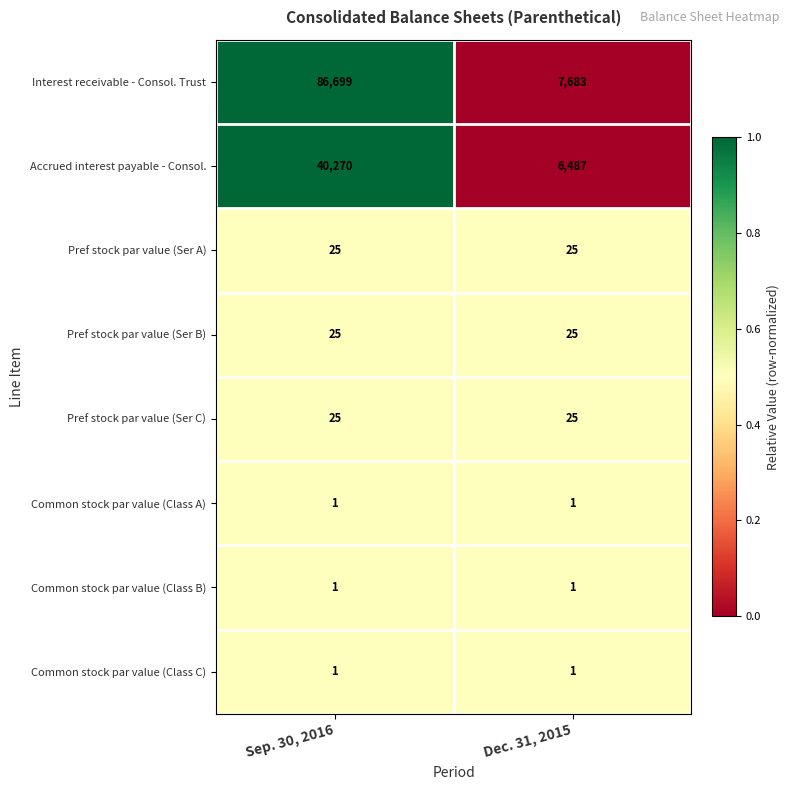

Reading left to right, what are all the values shown in this chart?

Interest receivable - Consol. Trust: Sep. 30, 2016=86699	Dec. 31, 2015=7683
Accrued interest payable - Consol.: Sep. 30, 2016=40270	Dec. 31, 2015=6487
Pref stock par value (Ser A): Sep. 30, 2016=25	Dec. 31, 2015=25
Pref stock par value (Ser B): Sep. 30, 2016=25	Dec. 31, 2015=25
Pref stock par value (Ser C): Sep. 30, 2016=25	Dec. 31, 2015=25
Common stock par value (Class A): Sep. 30, 2016=1	Dec. 31, 2015=1
Common stock par value (Class B): Sep. 30, 2016=1	Dec. 31, 2015=1
Common stock par value (Class C): Sep. 30, 2016=1	Dec. 31, 2015=1